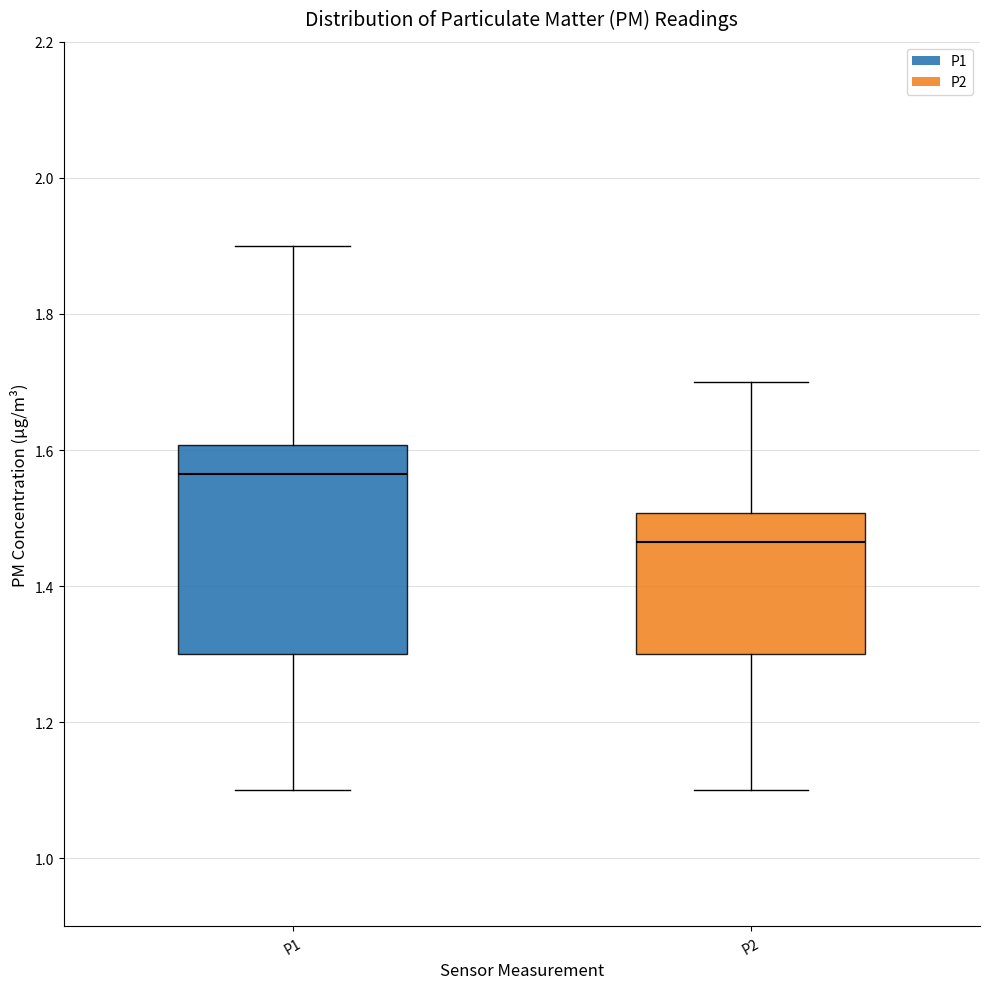

Where does the upper whisker of the box for P1 end on the y-axis? The values are not printed on the chart, so give them approximately, as read against the axis.

1.90